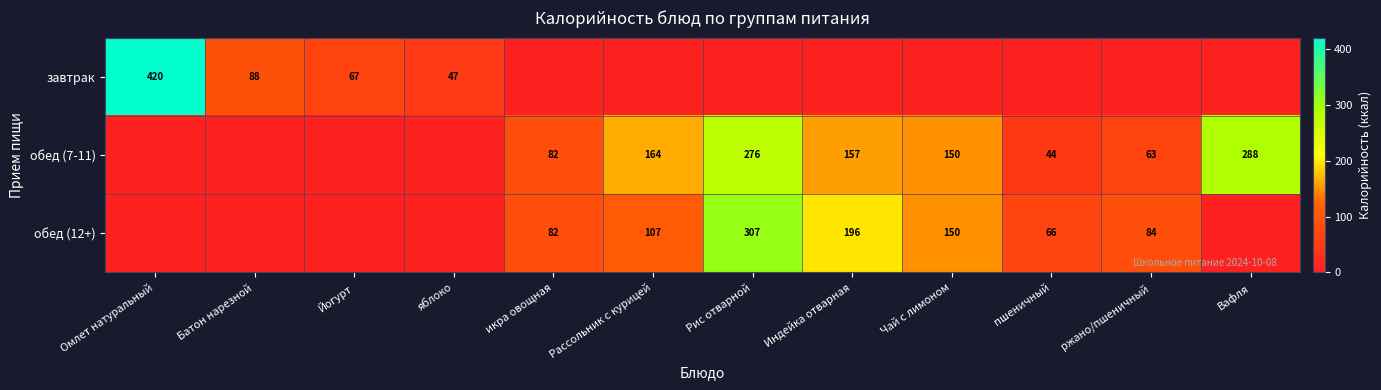

Is it true that обед (7-11) equals 164 at Рассольник с курицей?

True